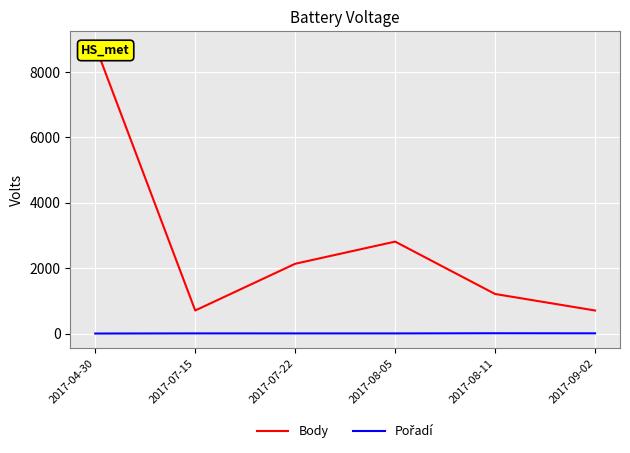

Which series has the largest total across all categories?

Body